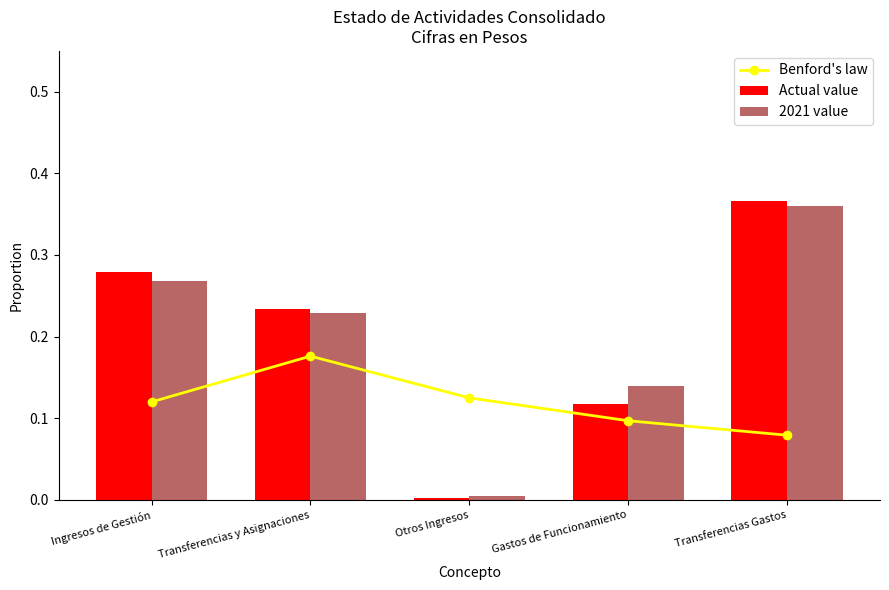

Is it true that Benford's law equals 0.1 at Transferencias Gastos?

True